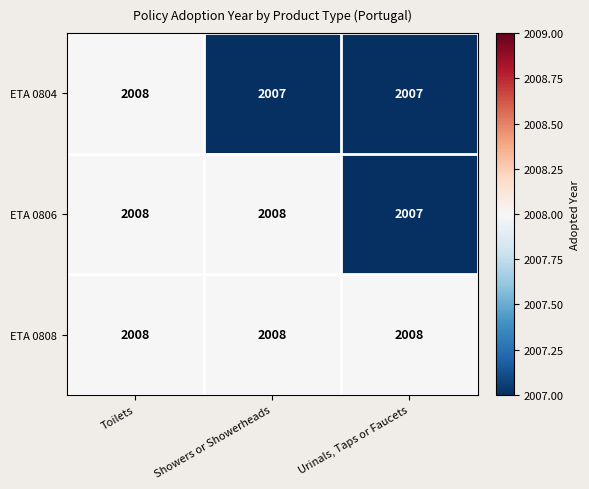

What value does the ETA 0808 series have at Showers or Showerheads?

2008